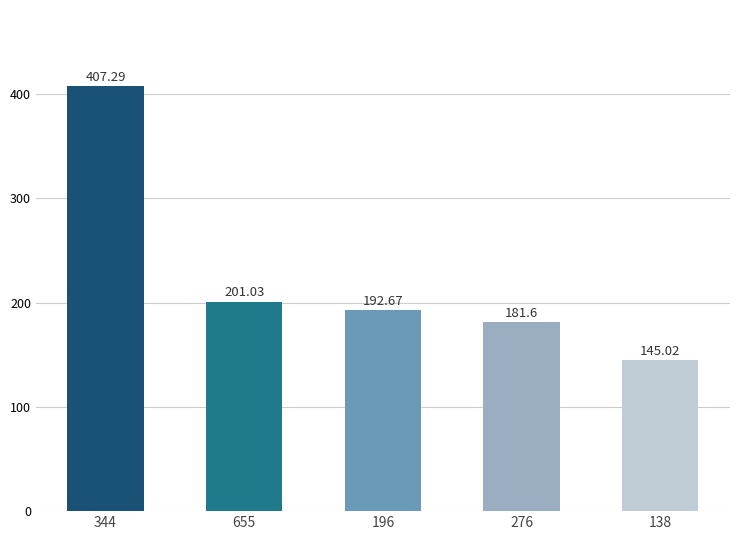

Which label corresponds to the largest value in the chart?

344